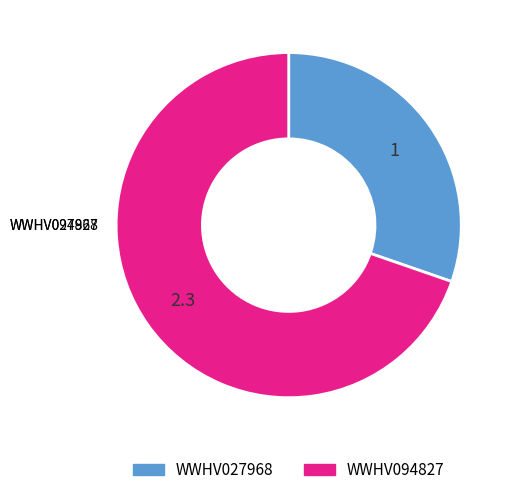

How many segments does this pie chart have?

2